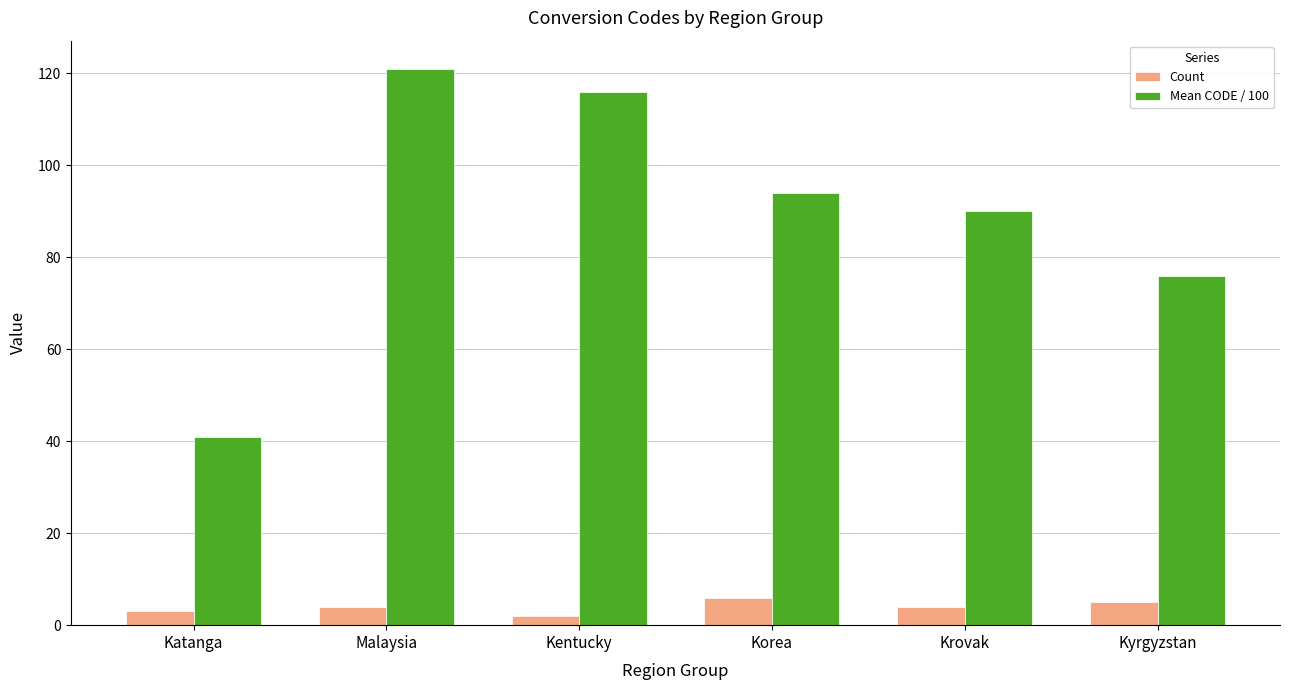

How many groups of bars are there?

6